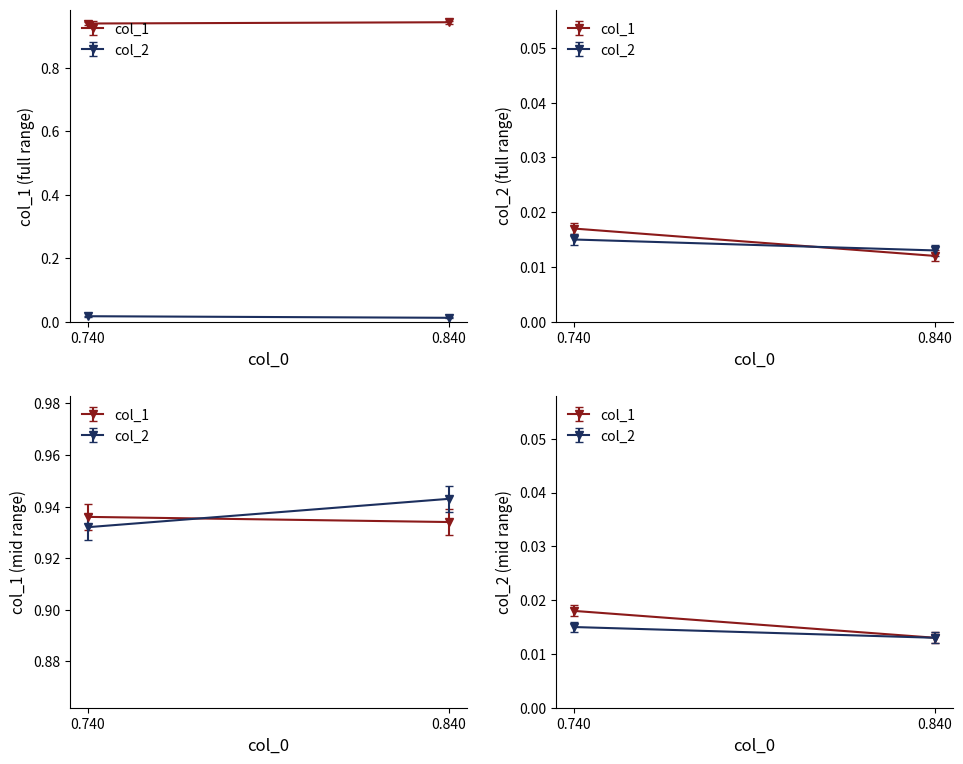

Which series has the largest range (max minus min)?

col_1